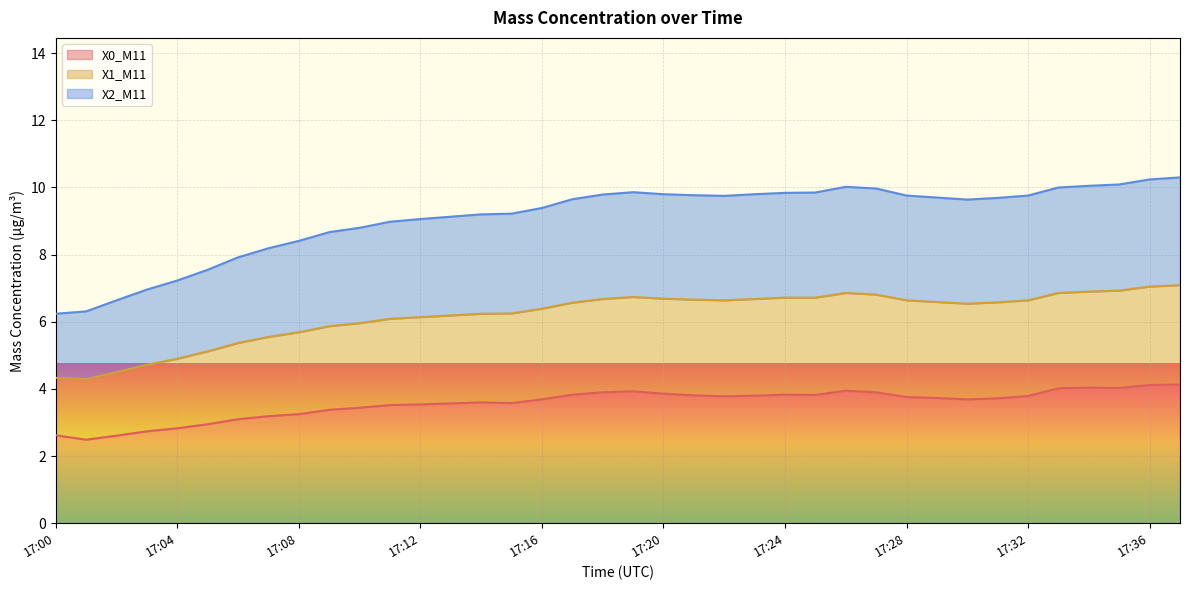

What is the spread (max minus min) of values at 17:37?

6.2